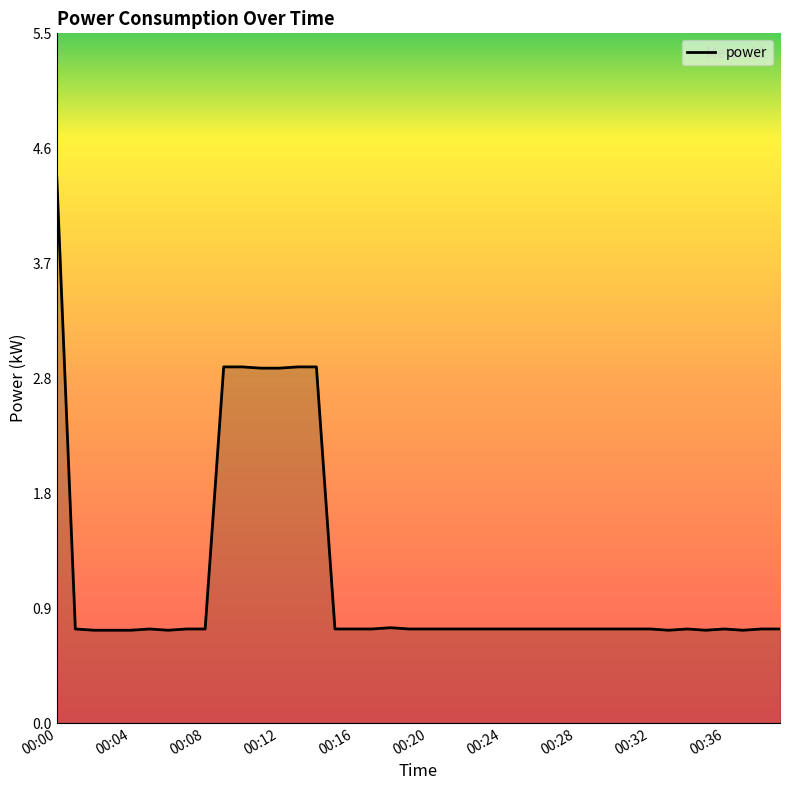

What is the minimum value shown in the chart?

0.7